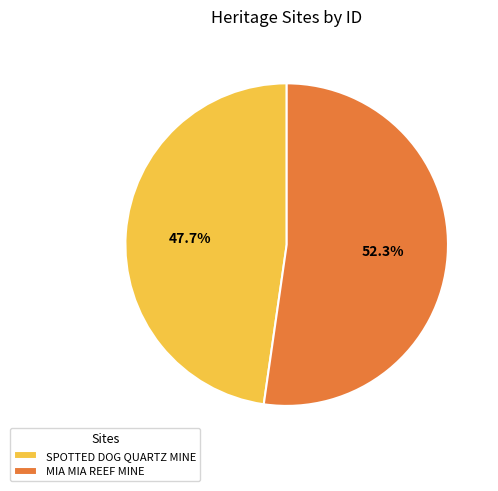

How much of the chart is everything except MIA MIA REEF MINE?

47.7%